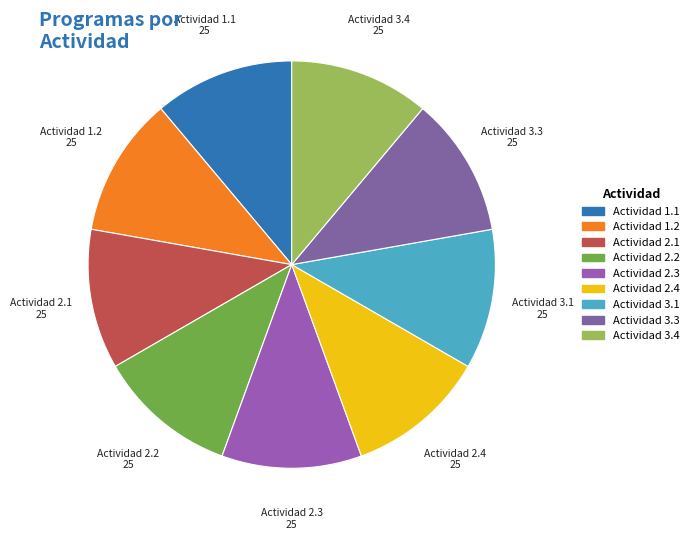

What is the ratio of the value at Actividad 1.2 to the value at Actividad 2.2?

1.0